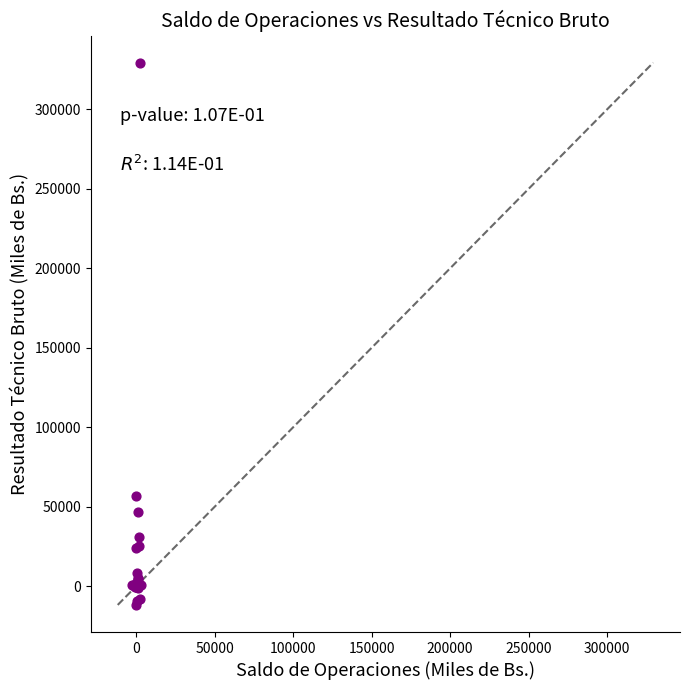

What Y value in the scatter plot is closest to 158795?

56939.7